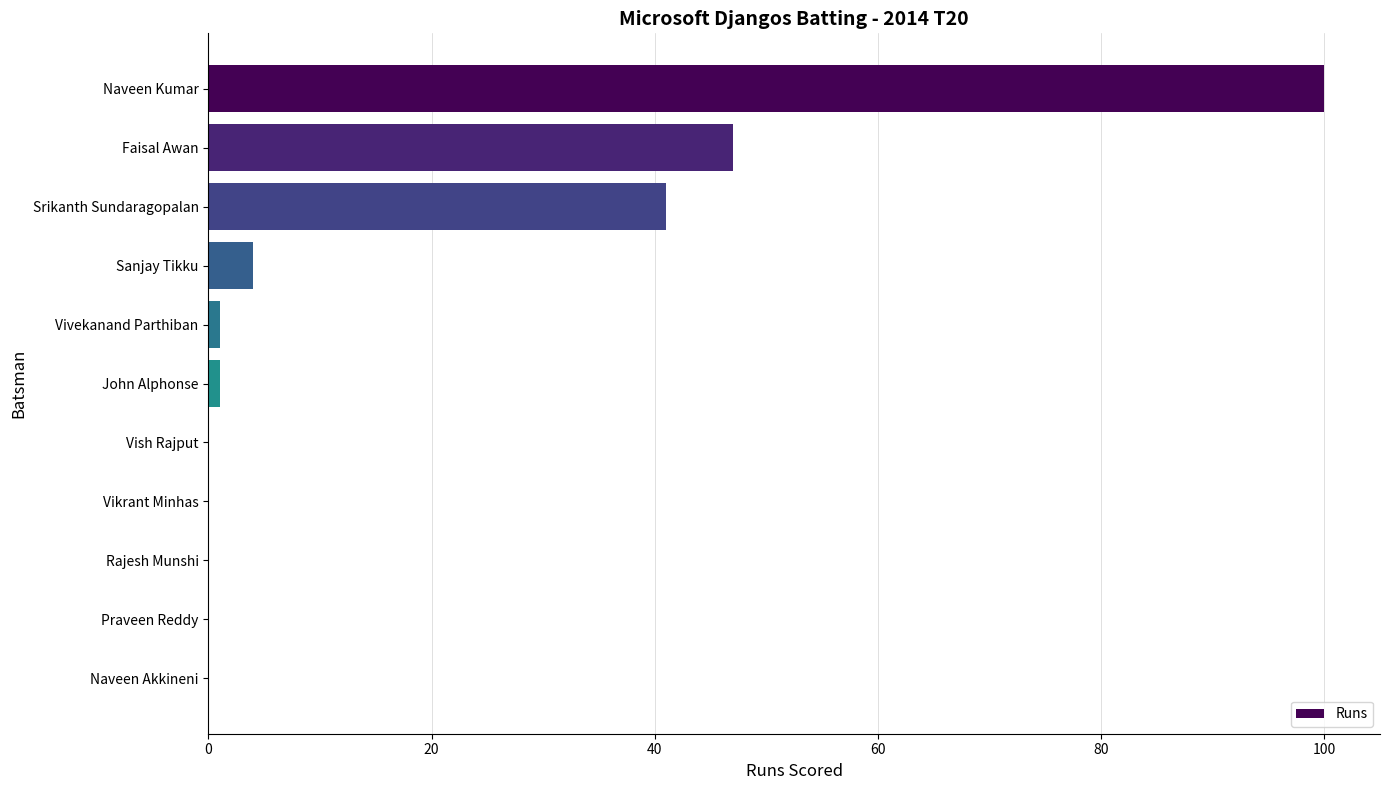

The value at Srikanth Sundaragopalan is 41. True or false?

True